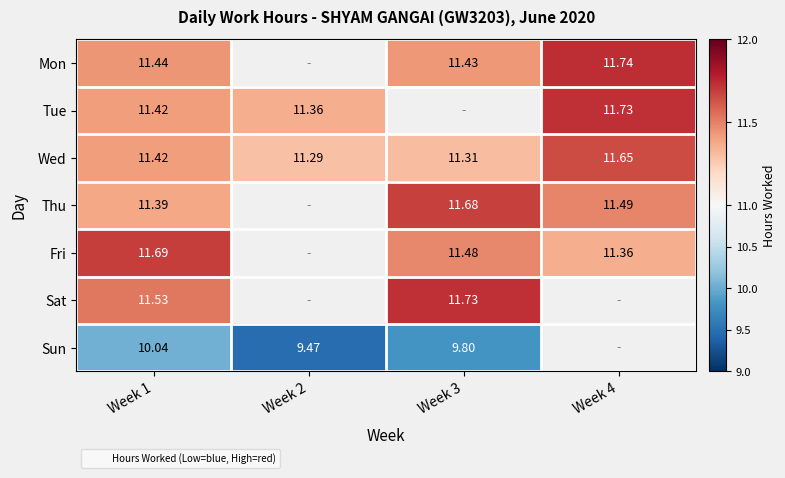

Which series changed the most between Week 2 and Week 3?

Sun